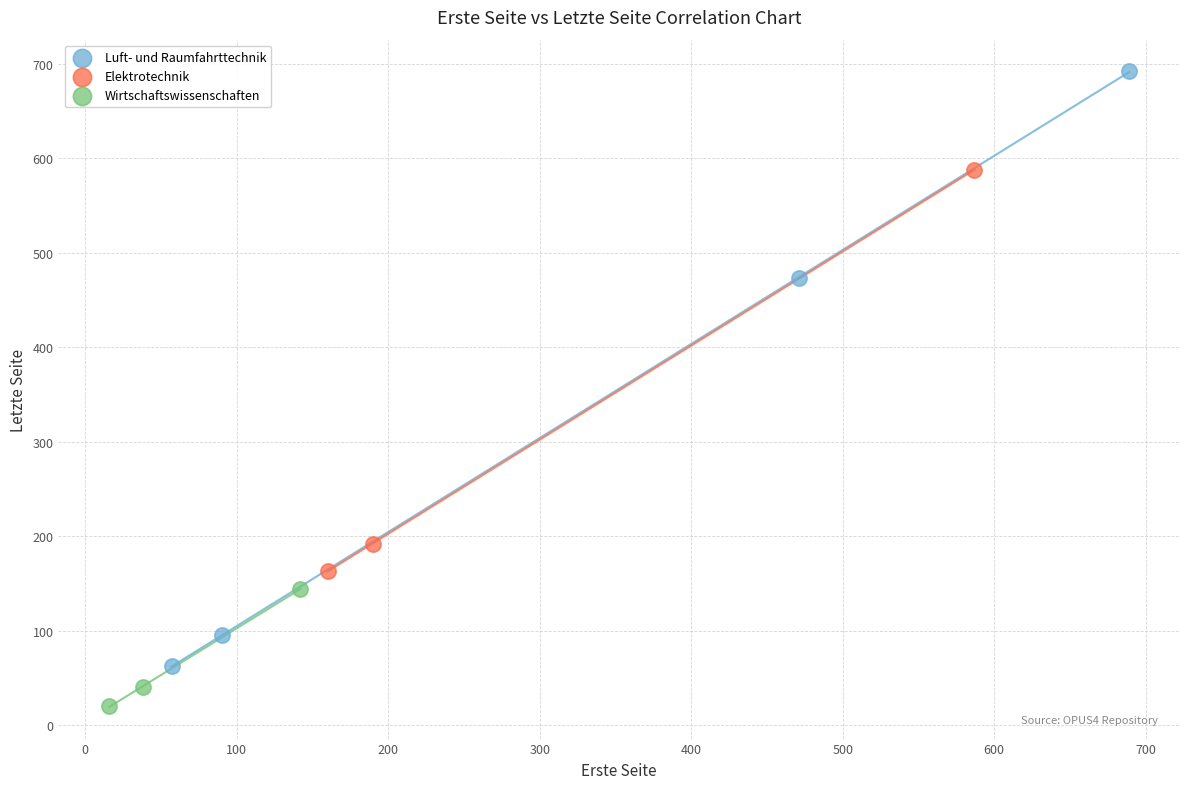

Which series reaches the minimum Y coordinate?

Wirtschaftswissenschaften